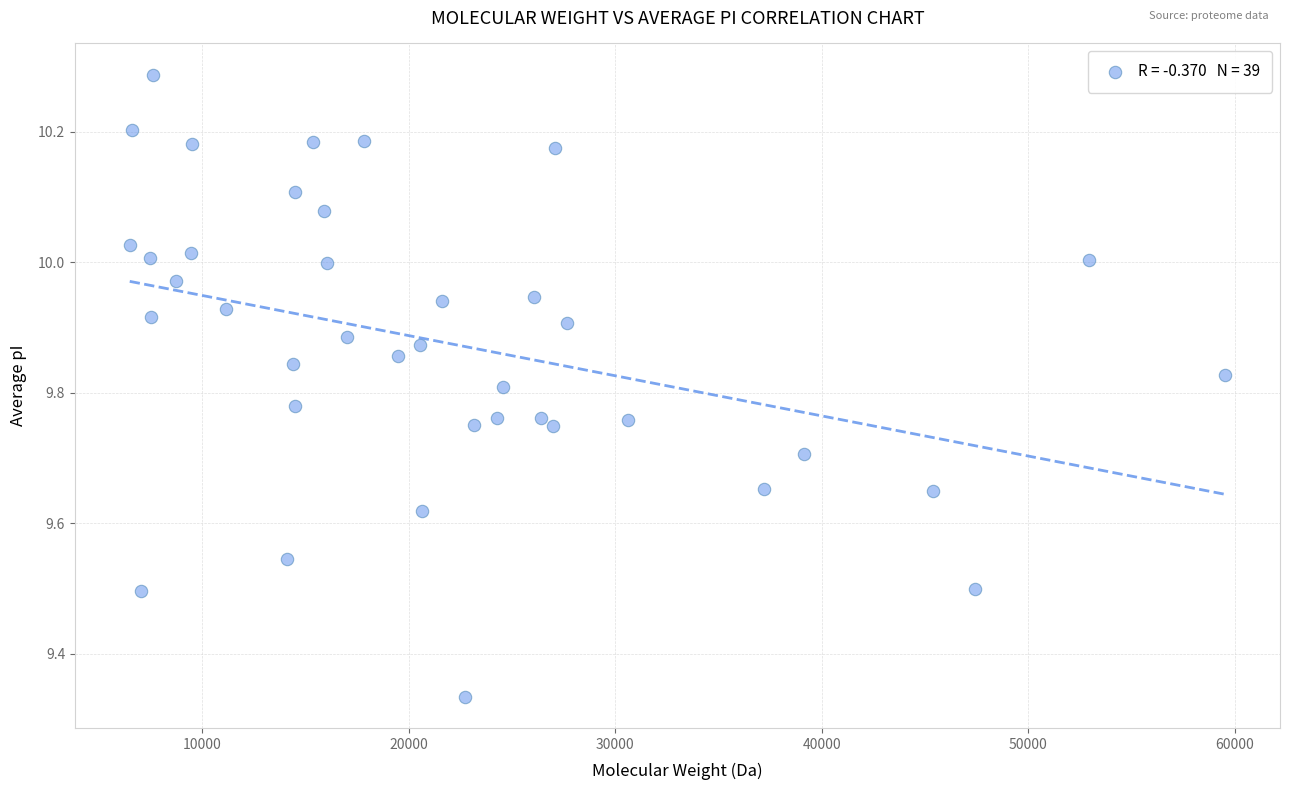

What is the range of X values (max minus min)?

53066.3